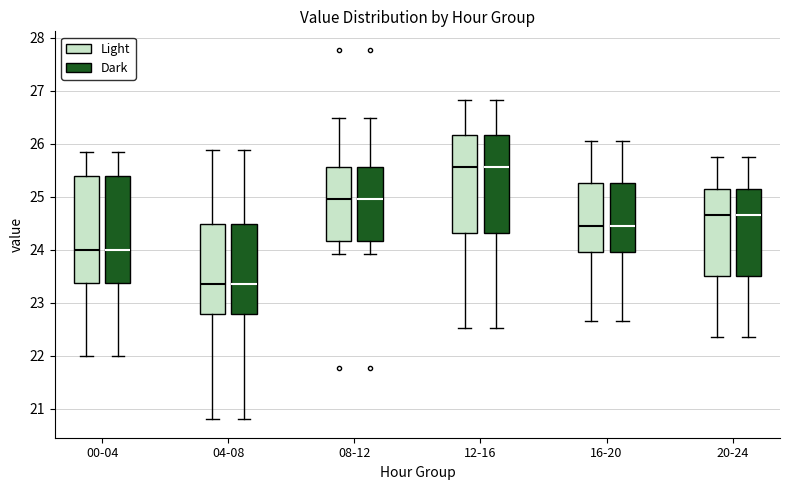

Reading left to right, transcribe this box plot: for each box, give where its median line is, the range the box spans, and where its two whiskers end, as read against the y-axis. The values are not printed on the chart, so give them approximately, as read against the axis.

00-04 (Light): median 24.0, box 23.4 to 25.4, whiskers 22.0 to 25.9
00-04 (Dark): median 24.0, box 23.4 to 25.4, whiskers 22.0 to 25.9
04-08 (Light): median 23.4, box 22.8 to 24.5, whiskers 20.8 to 25.9
04-08 (Dark): median 23.4, box 22.8 to 24.5, whiskers 20.8 to 25.9
08-12 (Light): median 25.0, box 24.2 to 25.6, whiskers 23.9 to 26.5
08-12 (Dark): median 25.0, box 24.2 to 25.6, whiskers 23.9 to 26.5
12-16 (Light): median 25.6, box 24.3 to 26.2, whiskers 22.5 to 26.8
12-16 (Dark): median 25.6, box 24.3 to 26.2, whiskers 22.5 to 26.8
16-20 (Light): median 24.5, box 24.0 to 25.3, whiskers 22.7 to 26.1
16-20 (Dark): median 24.5, box 24.0 to 25.3, whiskers 22.7 to 26.1
20-24 (Light): median 24.7, box 23.5 to 25.2, whiskers 22.4 to 25.8
20-24 (Dark): median 24.7, box 23.5 to 25.2, whiskers 22.4 to 25.8